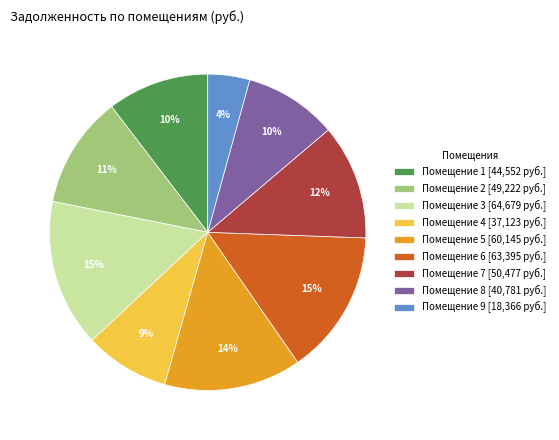

To the nearest percent, what percentage of the pie is Помещение 1 [44,552 руб.]?

10%